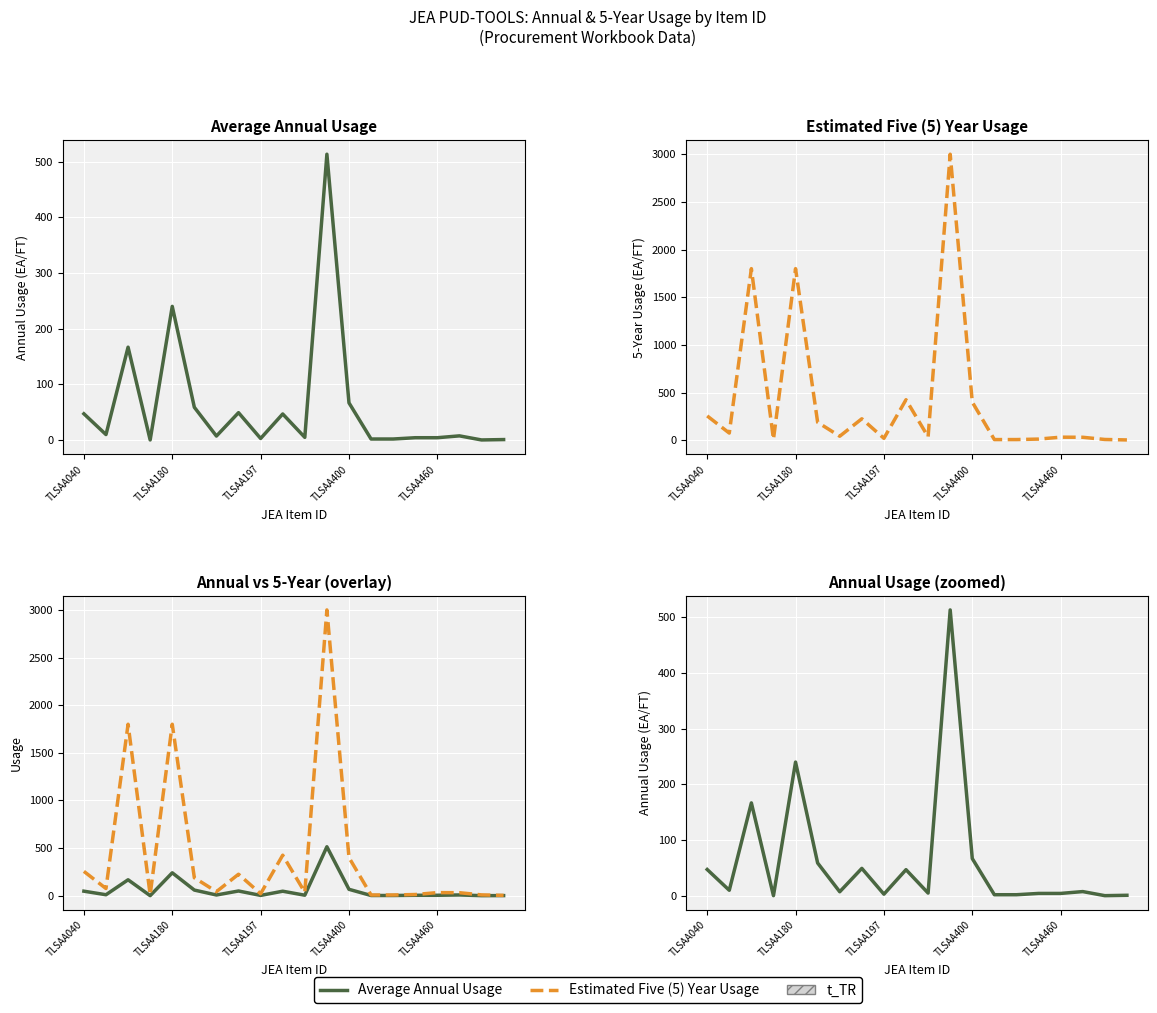

What is the difference between the maximum and minimum values in the Estimated Five (5) Year Usage series?

2997.0